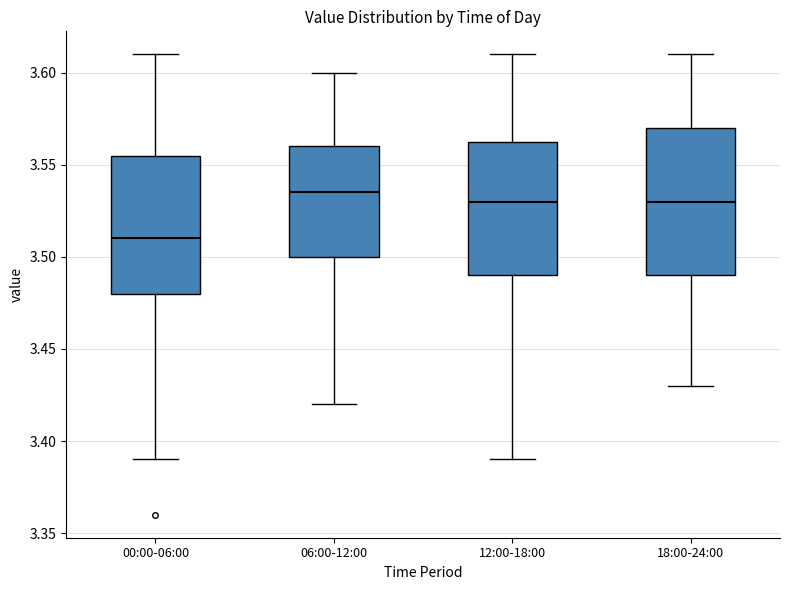

Which box's median line is the highest?

06:00-12:00